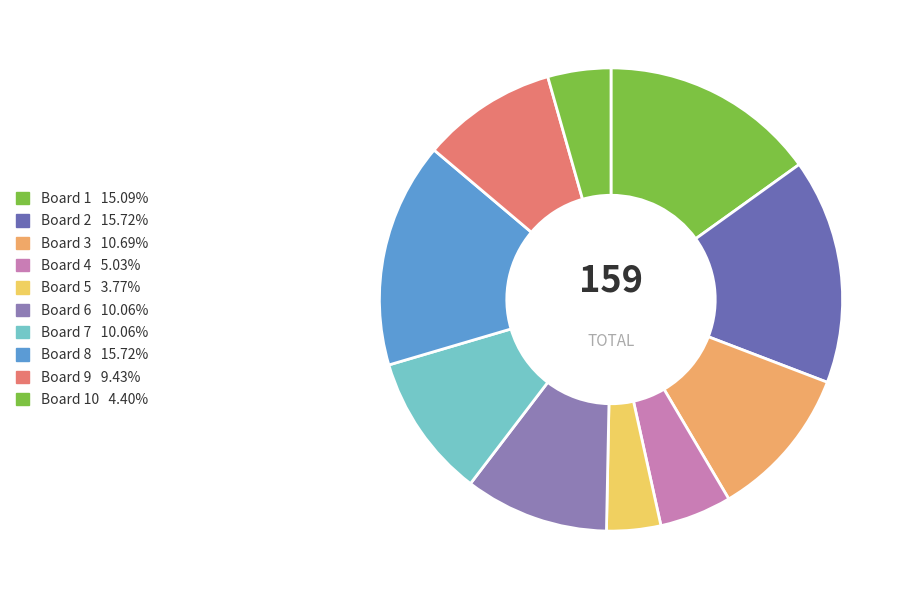

Is there any slice that represents more than half of the pie?

No